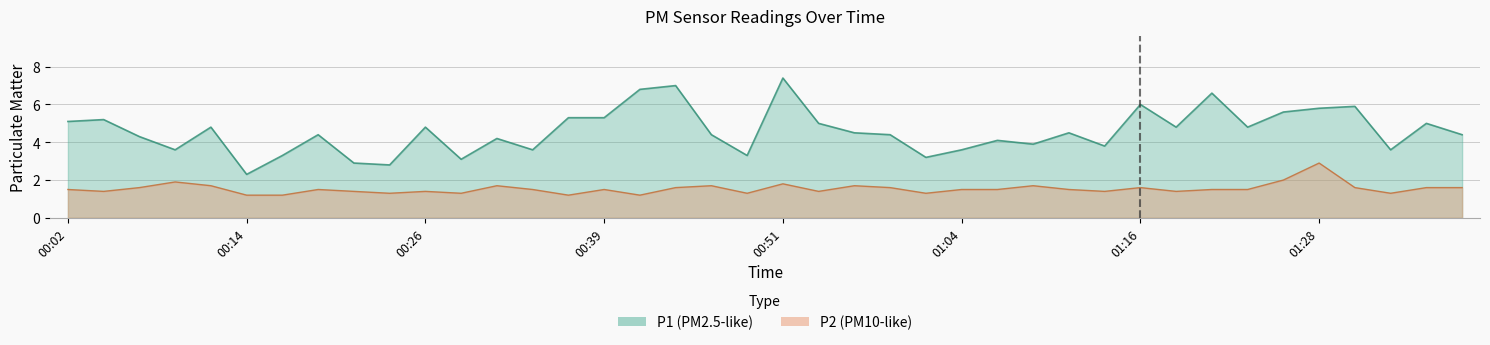

Which category has the highest value in the P1 series?

00:51